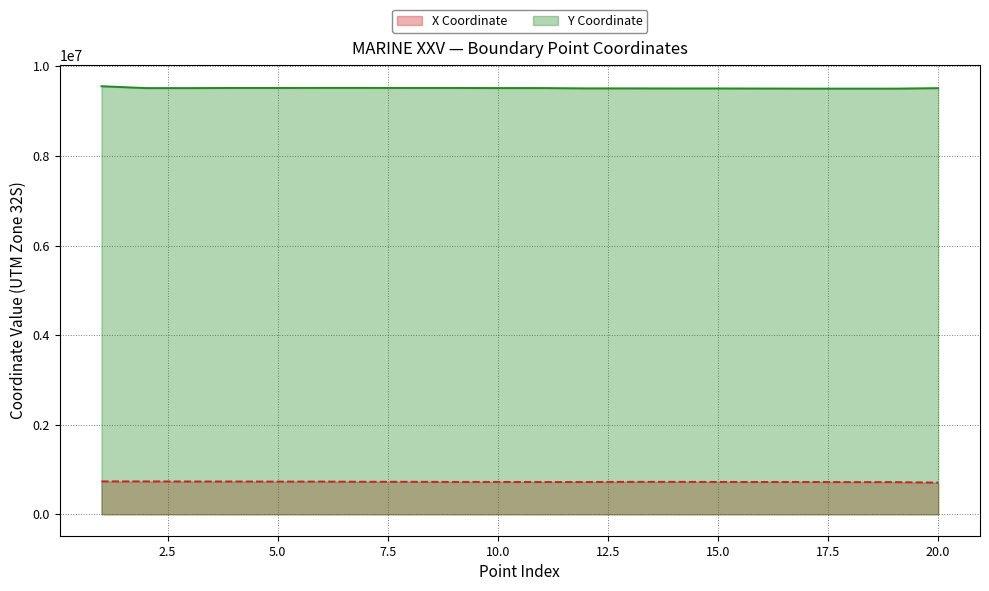

The value of Y Coordinate at 5.0 is 9516498.0. True or false?

True